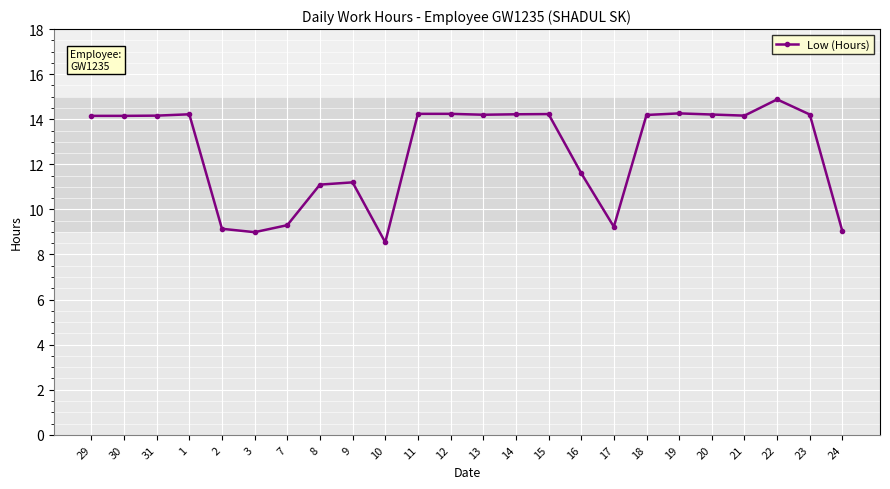

Does the chart have visible grid lines?

Yes